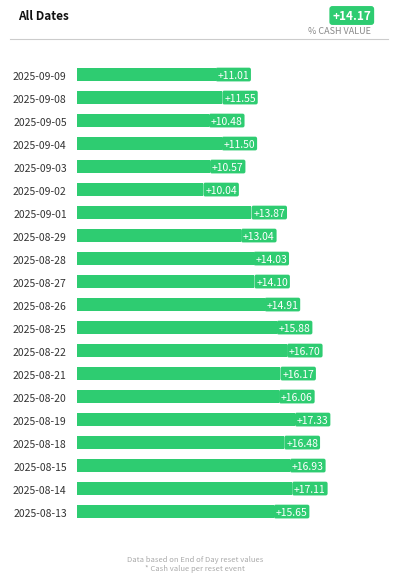

How many values are below 14?

8